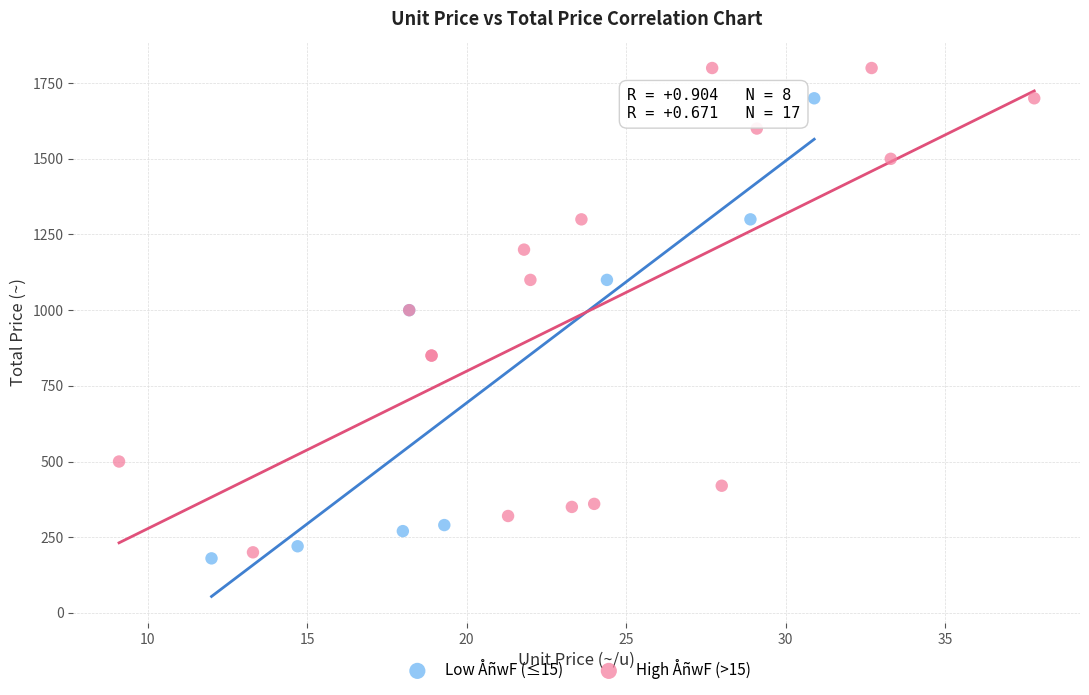

Which series has the largest Y range (max minus min)?

High ÅñwF (>15)